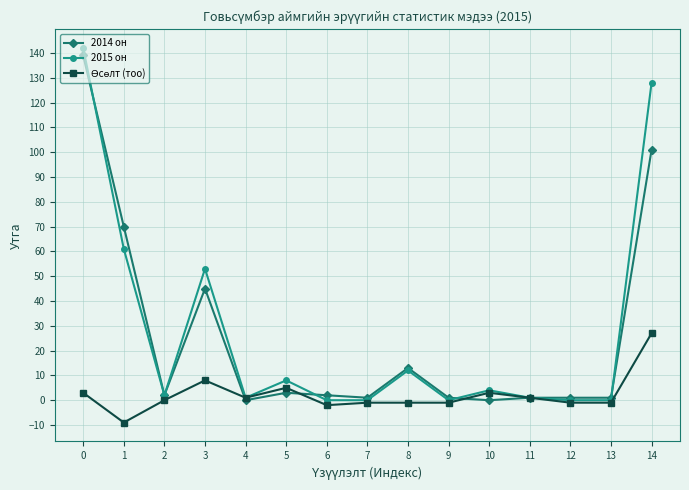

How many categories are shown in the chart?

15